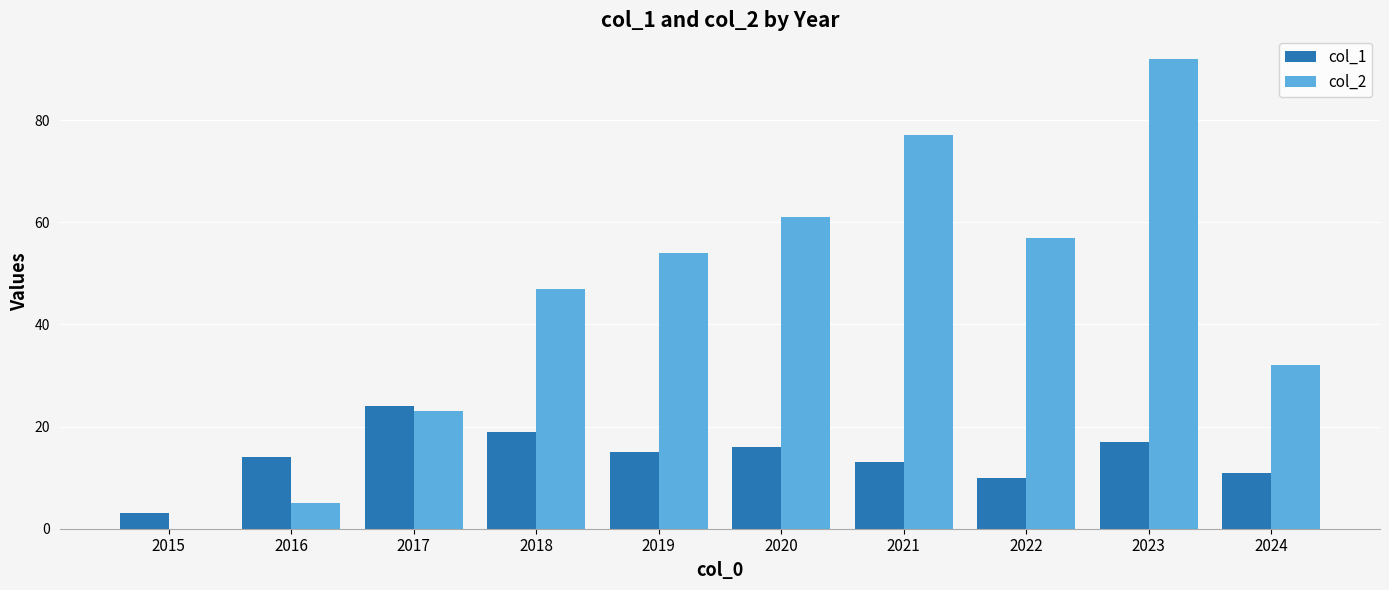

At which category is the sum across all series the highest?

2023